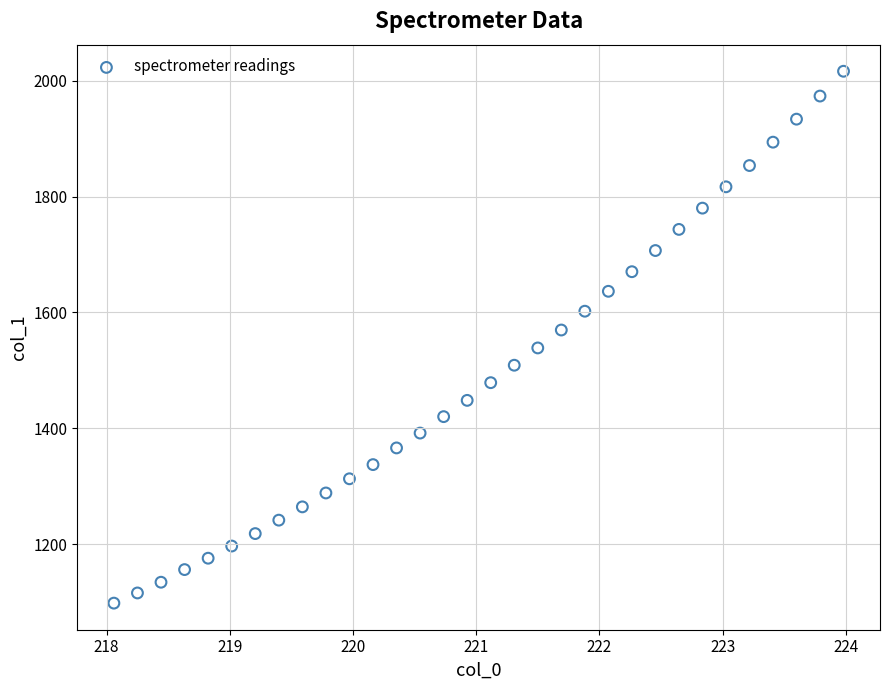

What is the range of Y values (max minus min)?

918.5